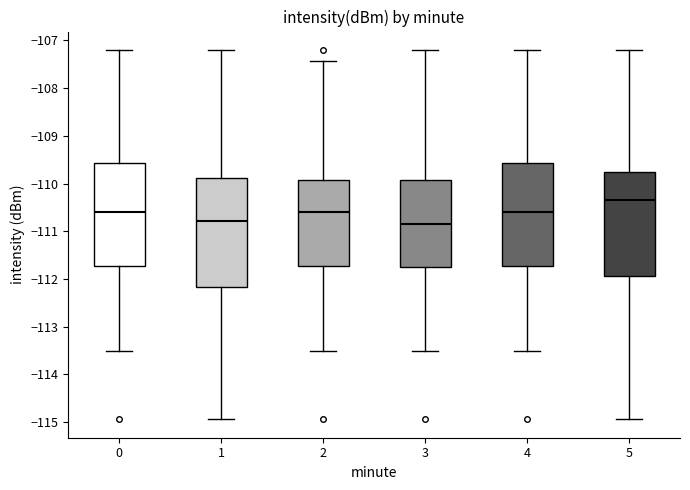

Reading left to right, read every box against the y-axis: the position of its median line, the range the box covers, and the ends of its whiskers. The values are not printed on the chart, so give them approximately, as read against the axis.

0: median -110.6, box -111.7 to -109.6, whiskers -113.5 to -107.2
1: median -110.8, box -112.2 to -109.9, whiskers -114.9 to -107.2
2: median -110.6, box -111.7 to -109.9, whiskers -113.5 to -107.4
3: median -110.8, box -111.7 to -109.9, whiskers -113.5 to -107.2
4: median -110.6, box -111.7 to -109.6, whiskers -113.5 to -107.2
5: median -110.3, box -111.9 to -109.7, whiskers -114.9 to -107.2